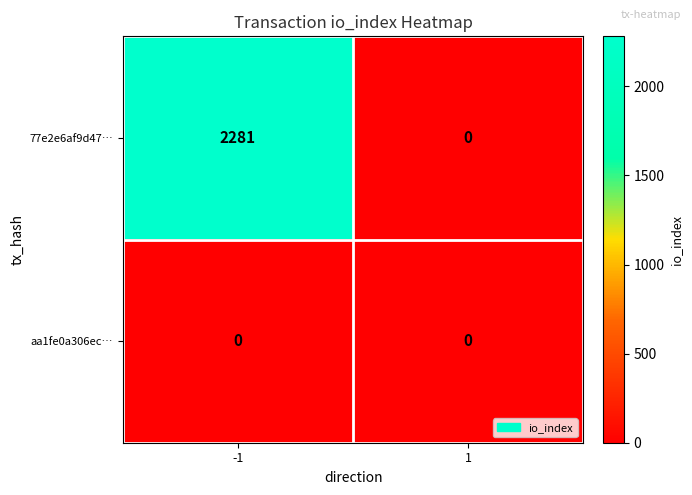

Reading left to right, extract all data points from this chart.

77e2e6af9d47…: 2281	0
aa1fe0a306ec…: 0	0